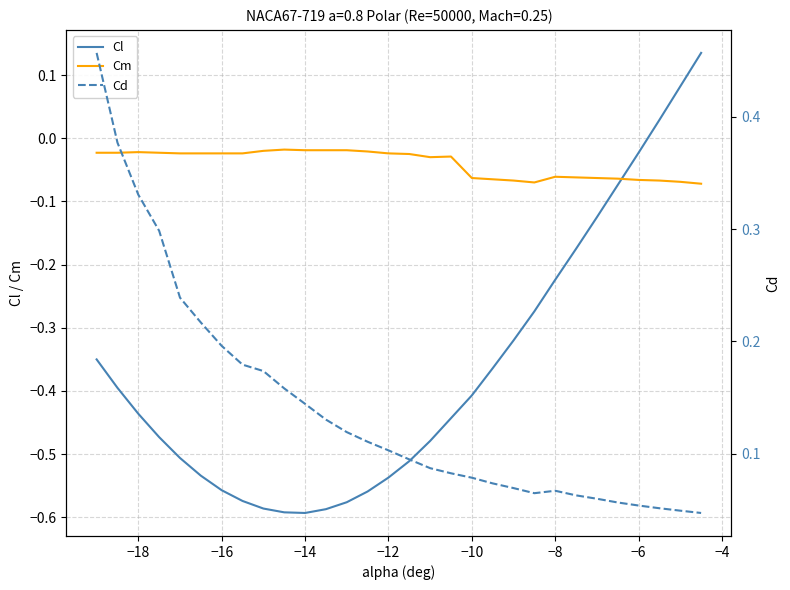

How many times do Cl and Cm cross each other?

1